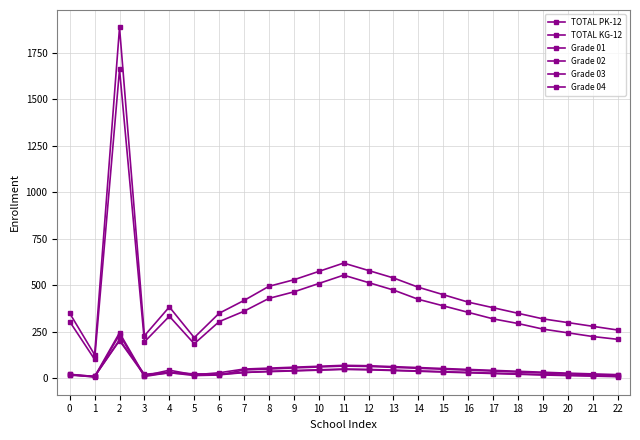

How many data points in Grade 03 are less than 29?

11